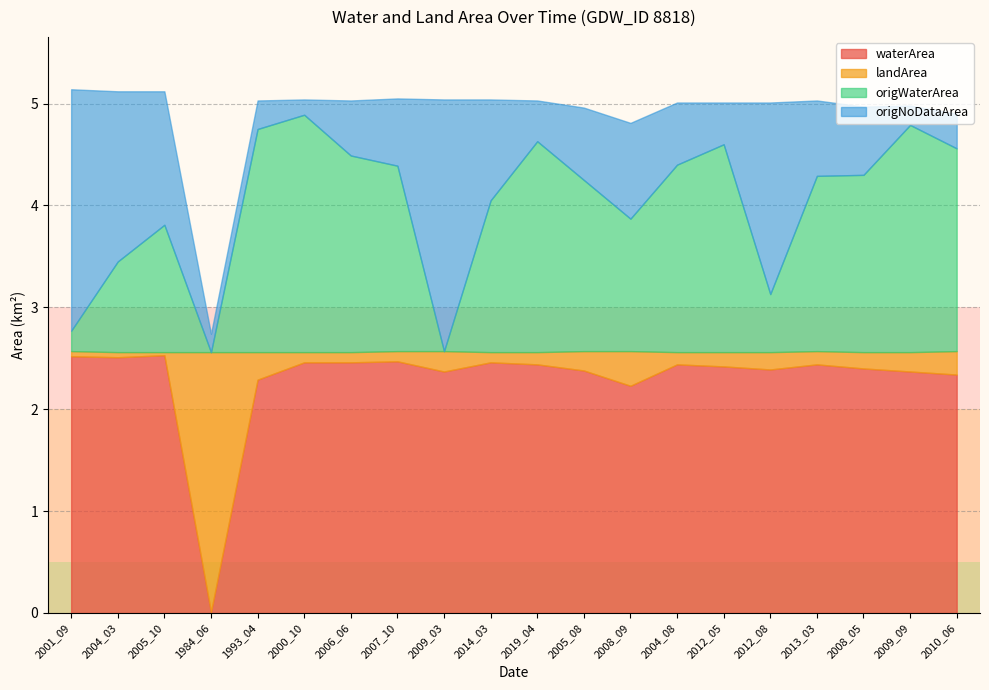

What are all the series names shown in the legend?

waterArea, landArea, origWaterArea, origNoDataArea